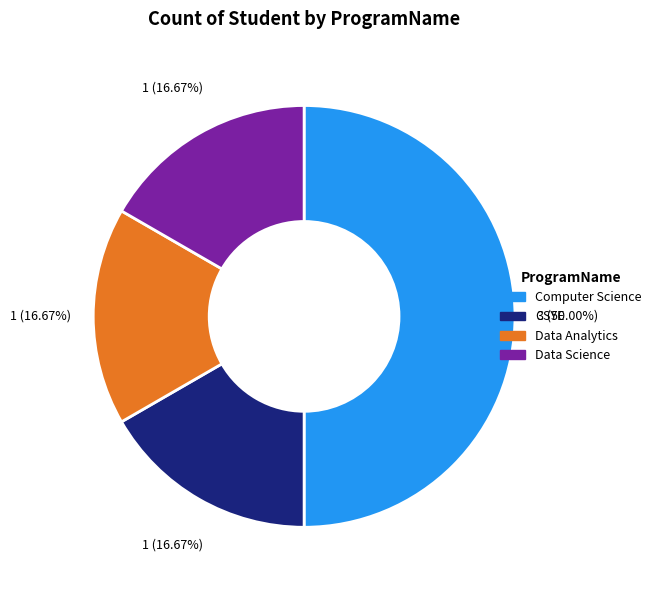

Is Data Analytics the majority of the pie?

No